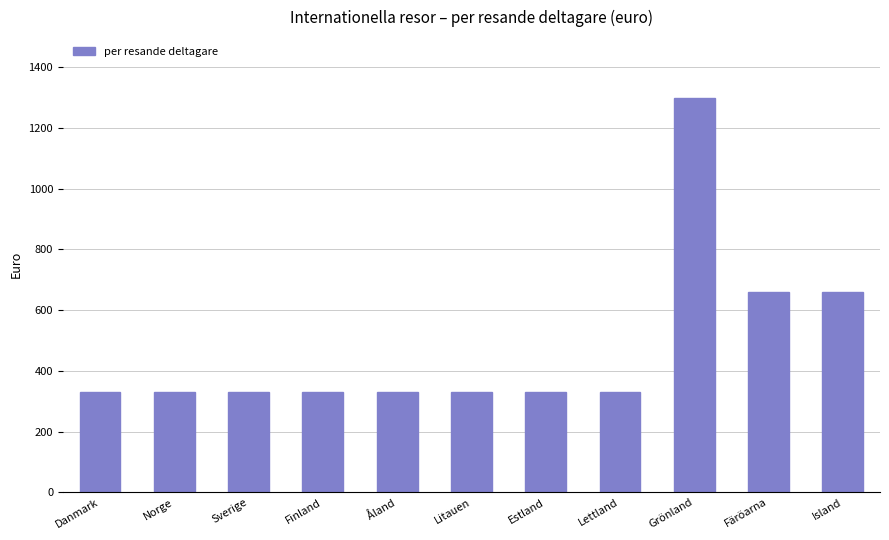

Reading left to right, what are all the values shown in this chart?

330	330	330	330	330	330	330	330	1300	660	660